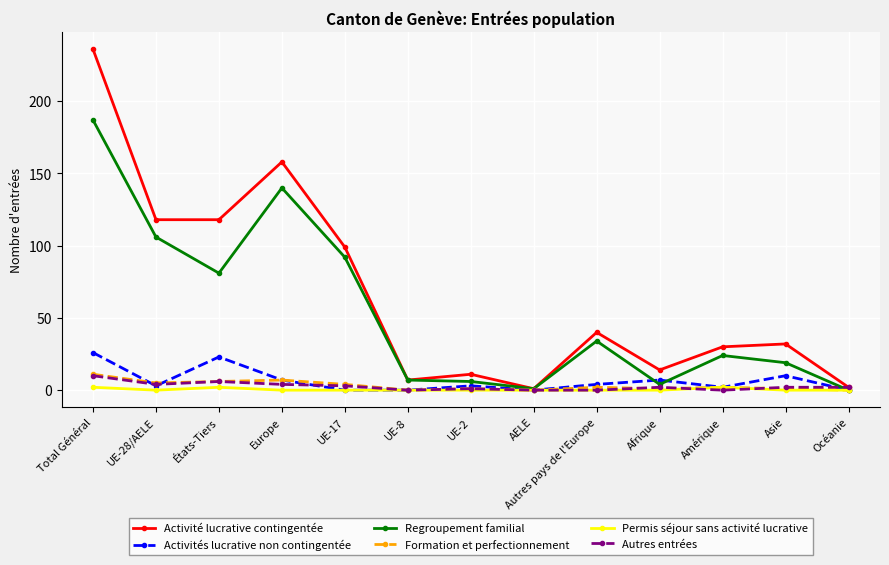

Which series has the largest total across all categories?

Activité lucrative contingentée